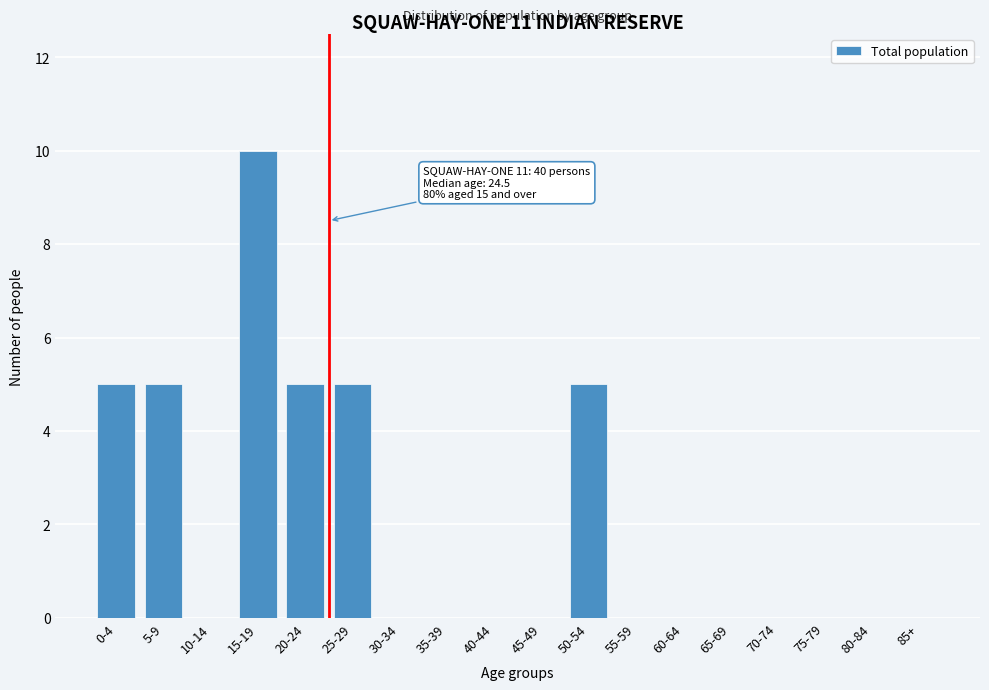

Reading left to right, what are all the values shown in this chart?

0-4=5	5-9=5	10-14=0	15-19=10	20-24=5	25-29=5	30-34=0	35-39=0	40-44=0	45-49=0	50-54=5	55-59=0	60-64=0	65-69=0	70-74=0	75-79=0	80-84=0	85+=0